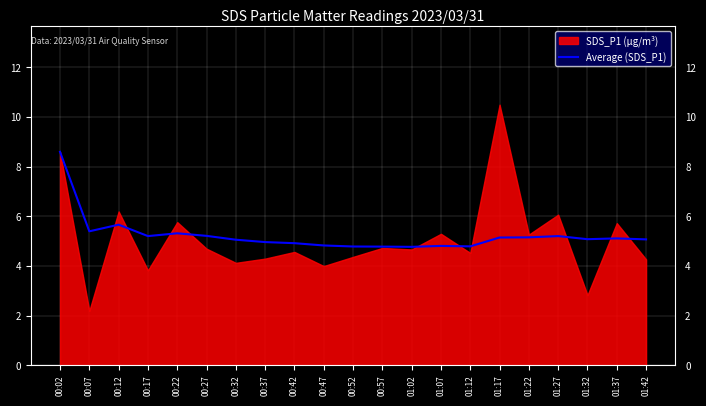

How many categories are shown in the chart?

21